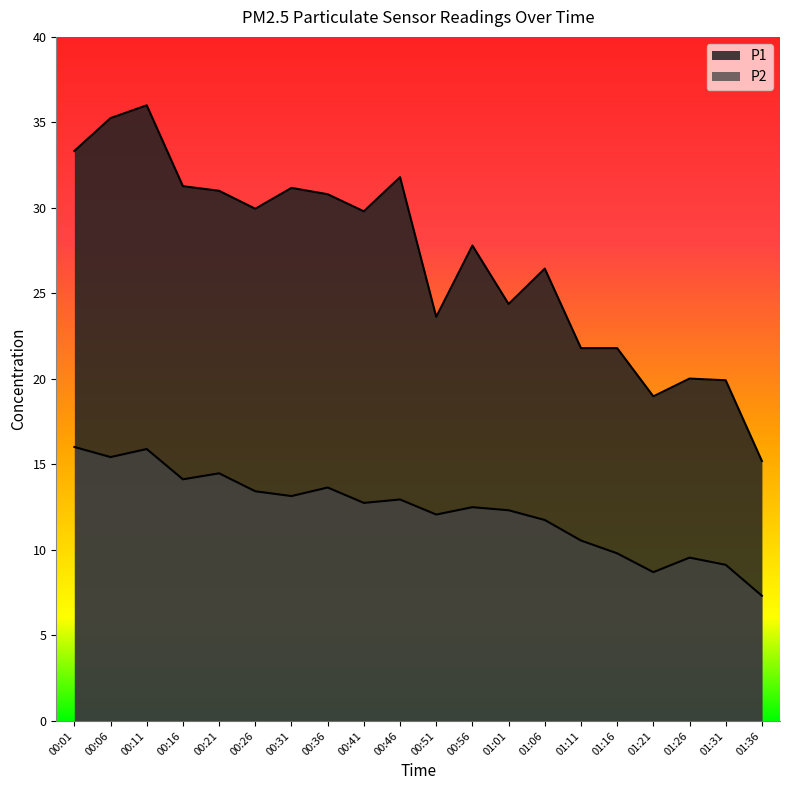

What is the difference between the second highest and minimum values in the P1 series?

20.1